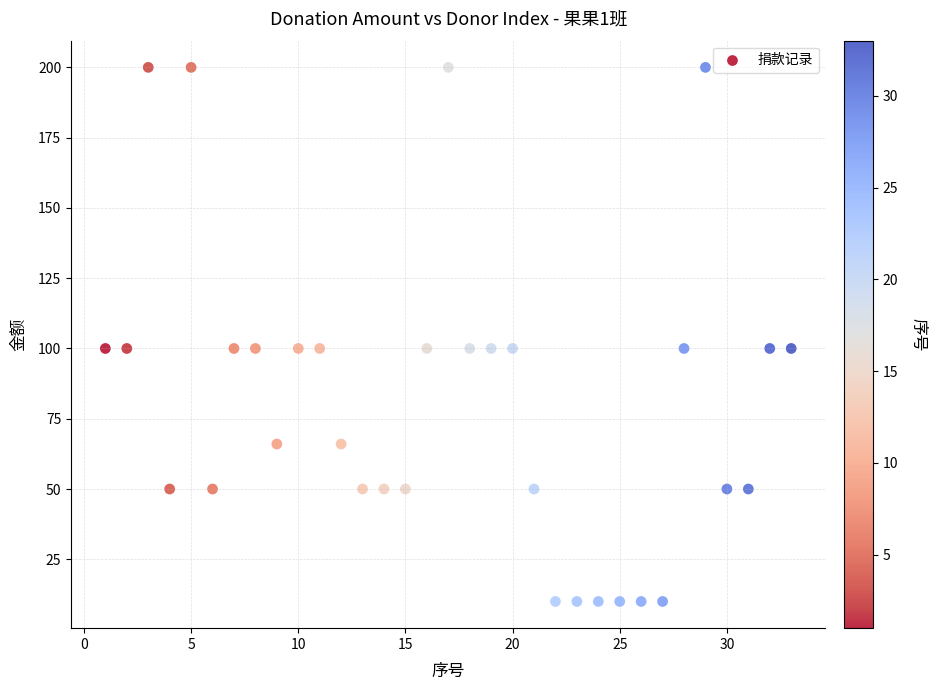

What is the range of X values (max minus min)?

32